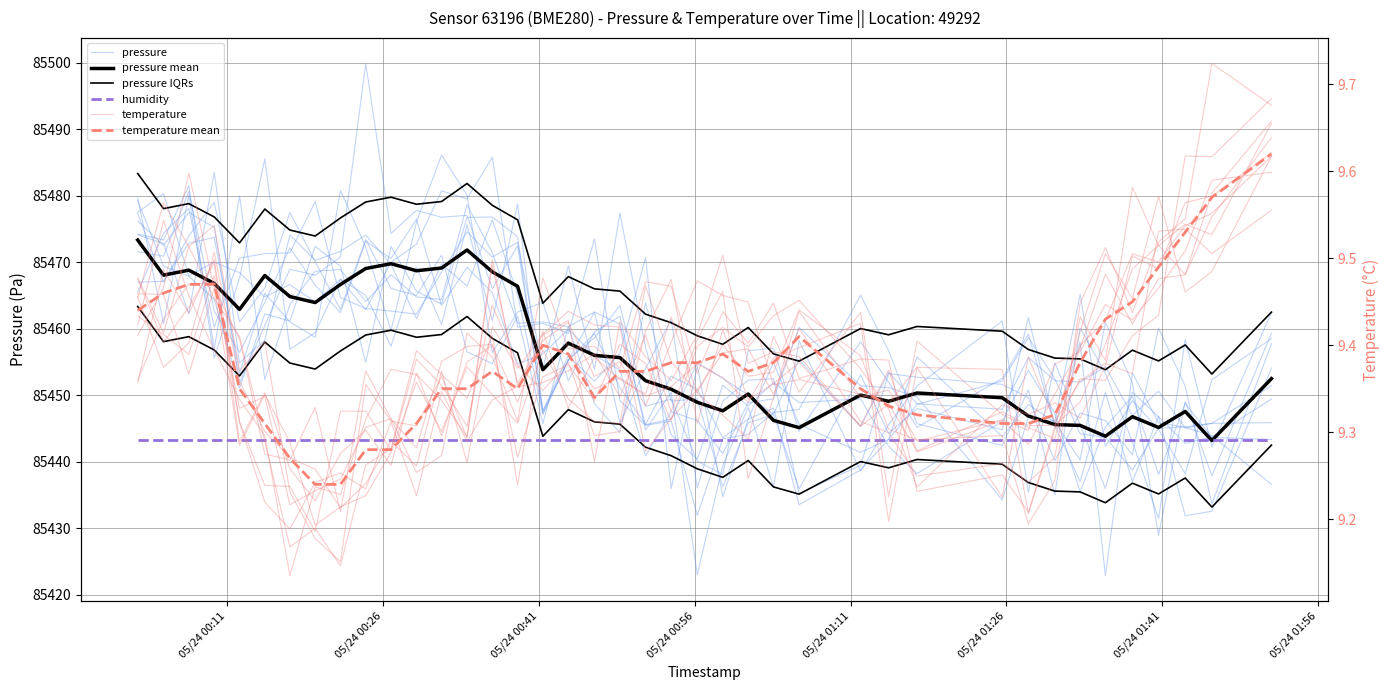

How many intersections are there between pressure IQRs and pressure?

8